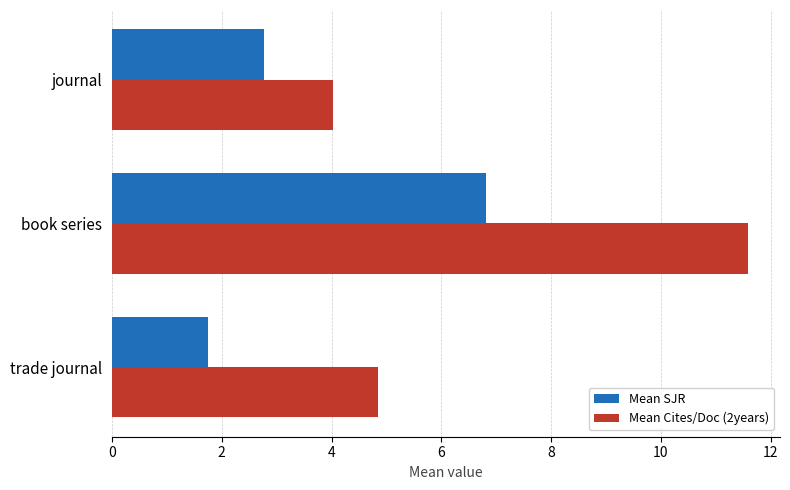

The Mean SJR series shows 1.8 at journal. True or false?

False